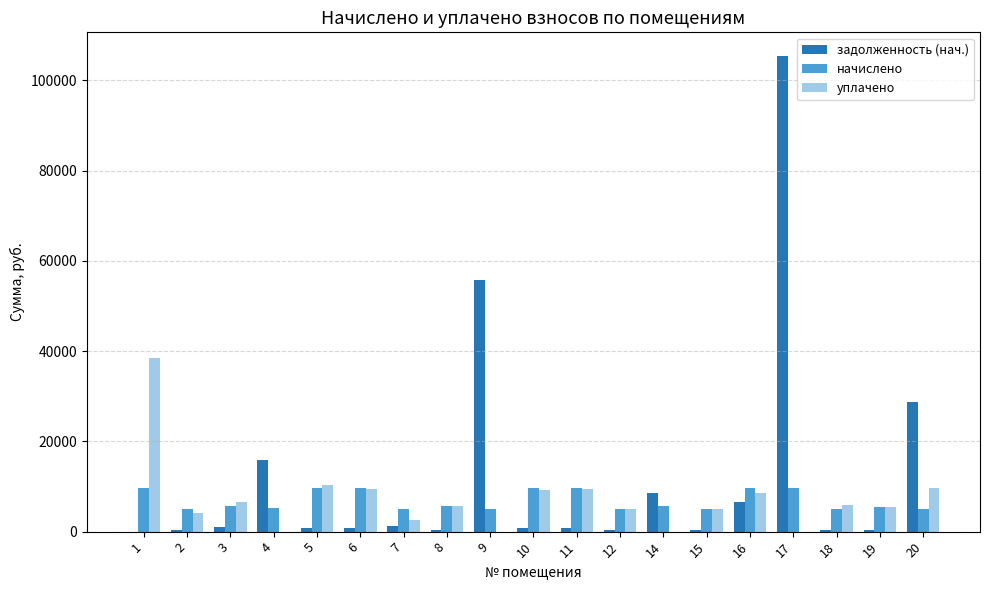

How many distinct data groups are displayed?

3